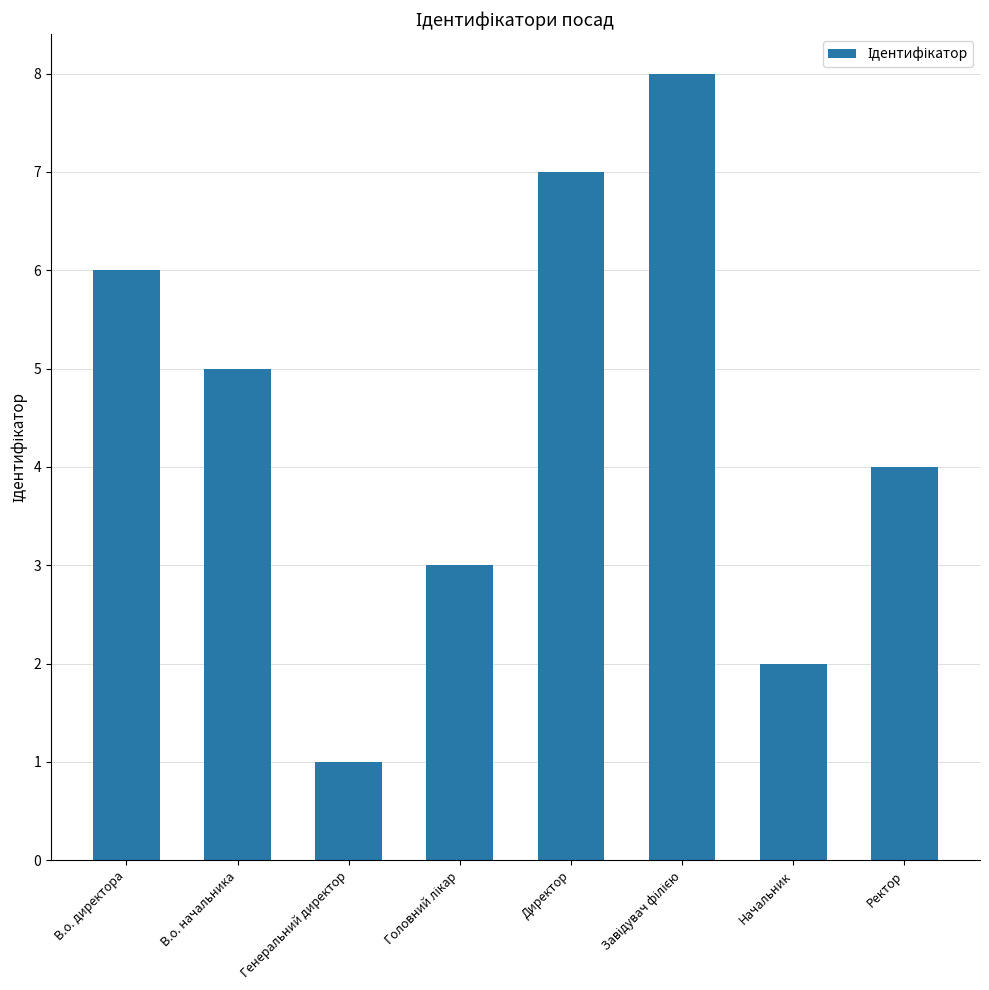

Are the bars horizontal?

No